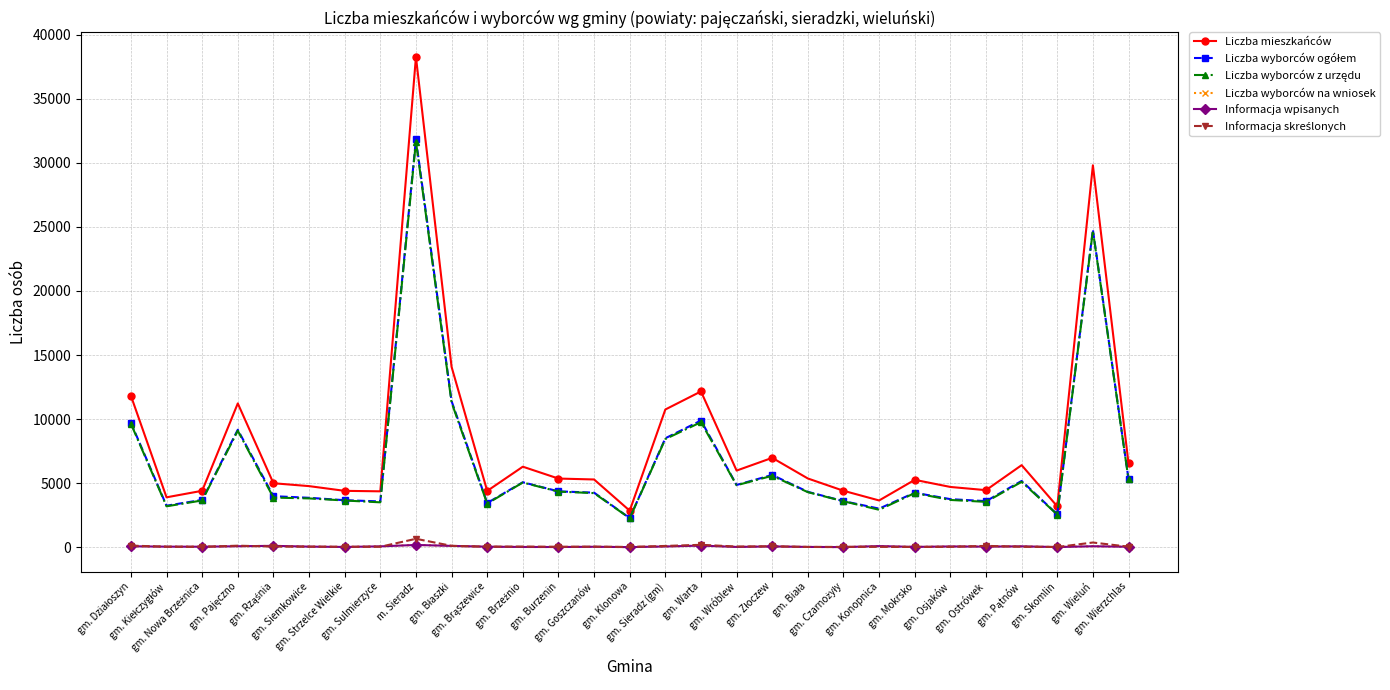

Which series has the widest spread of values?

Liczba mieszkańców